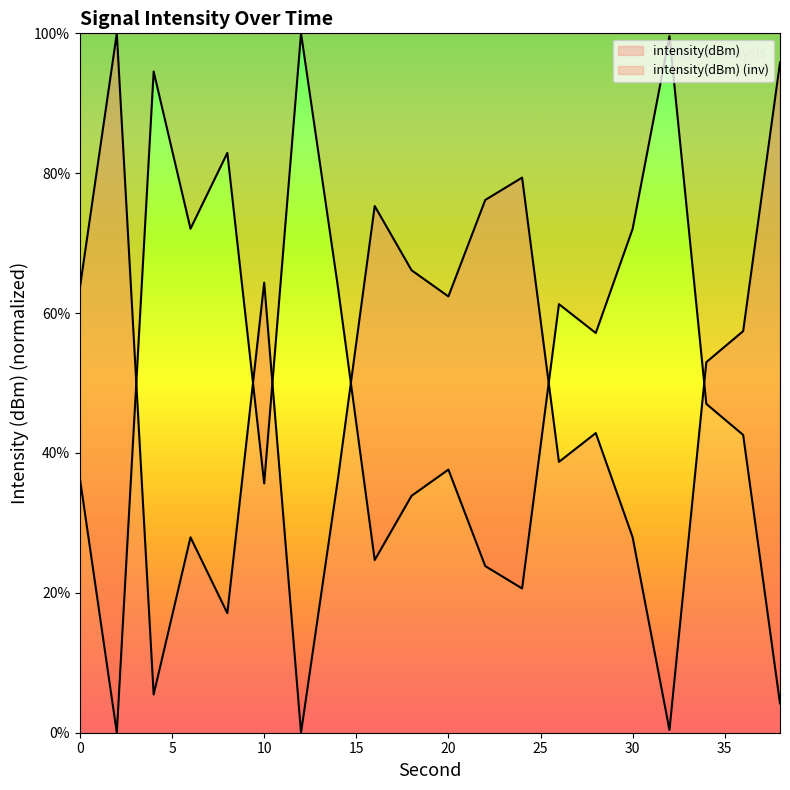

True or false: the data shows 64.4 at 10.

True